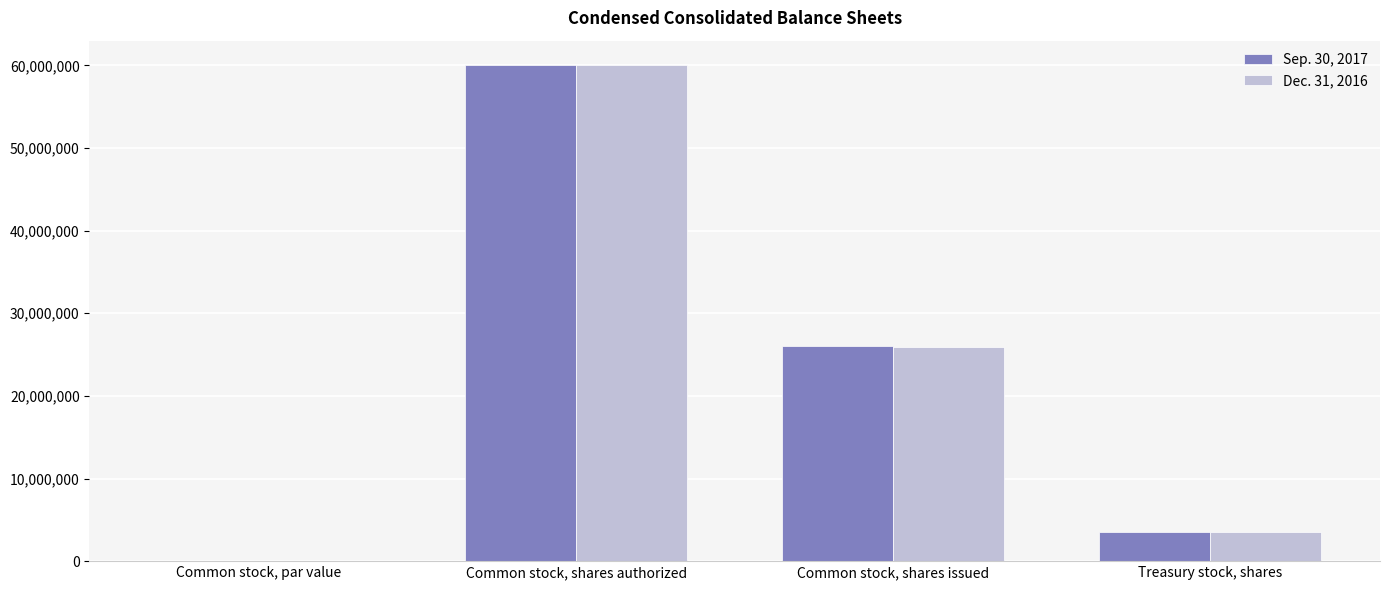

Between Common stock, shares authorized and Treasury stock, shares, which series saw the biggest shift?

Dec. 31, 2016